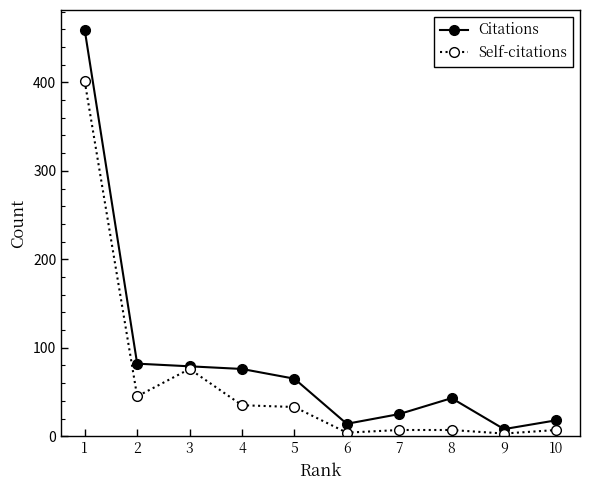

The value of Citations at 8 is 43. True or false?

True